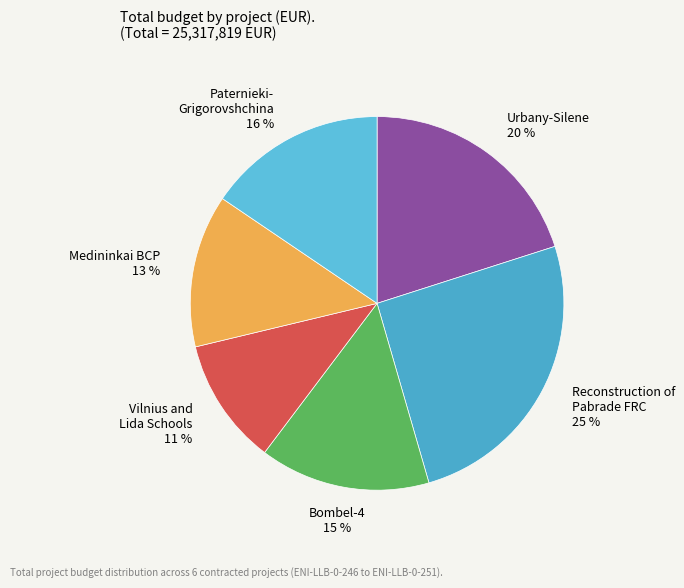

How many slices are in this pie chart?

6